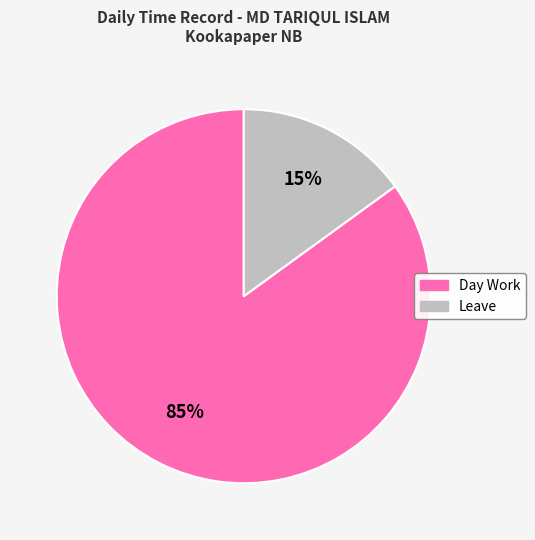

Does any single category account for the majority?

Yes